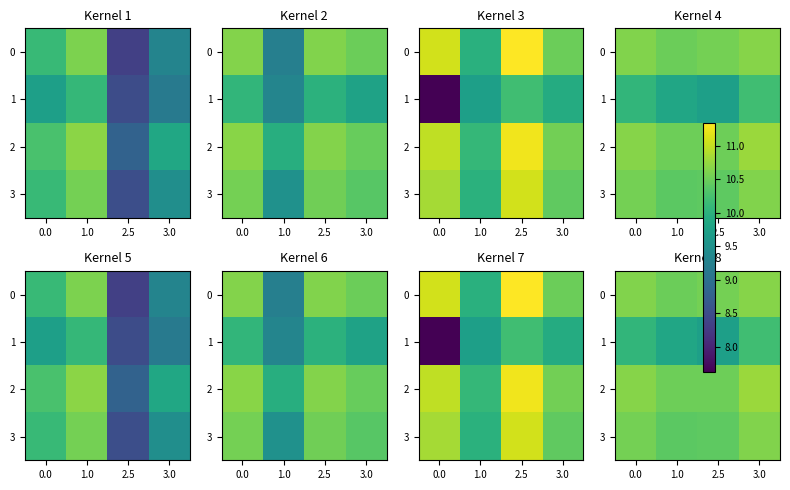

What is the highest value of the 3 series?

10.6